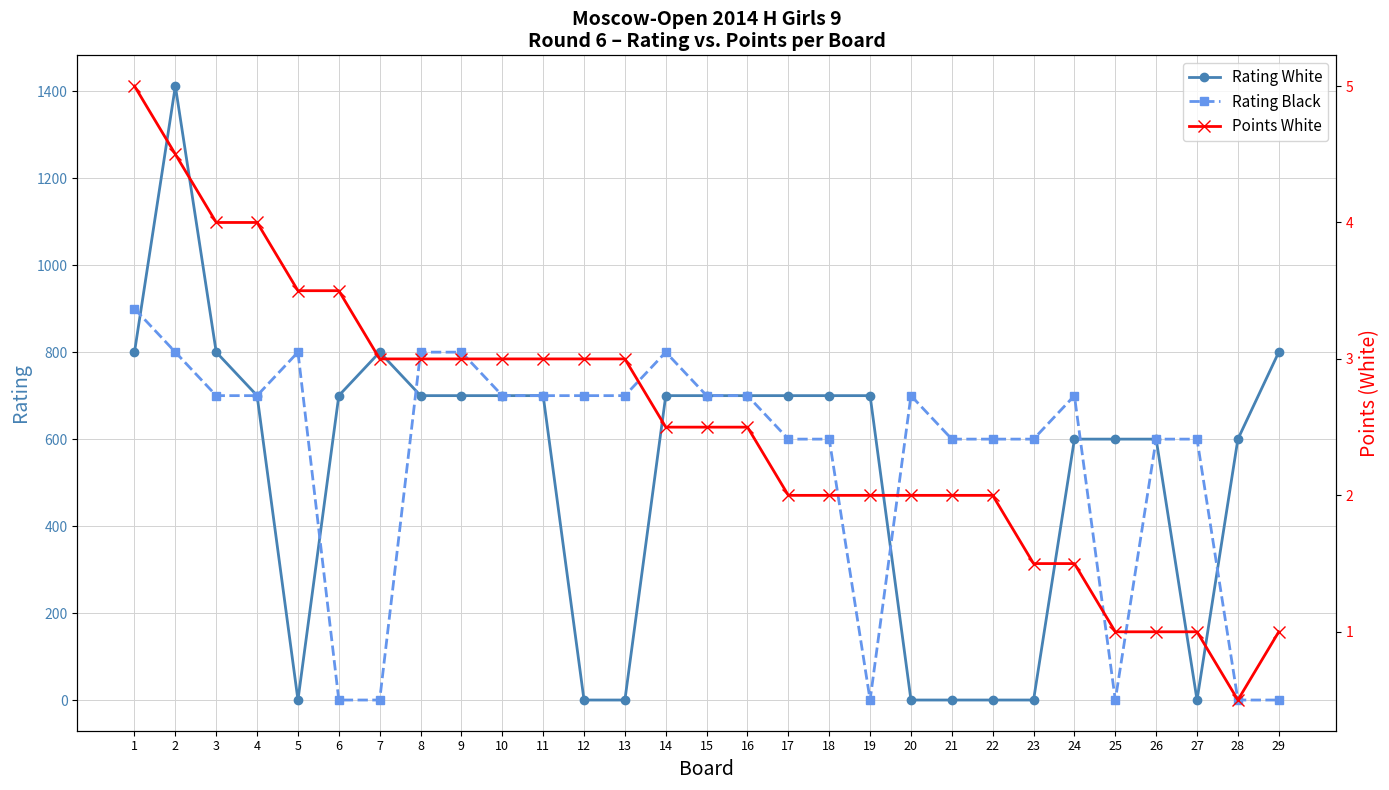

Does the chart display data point markers on the line(s)?

Yes